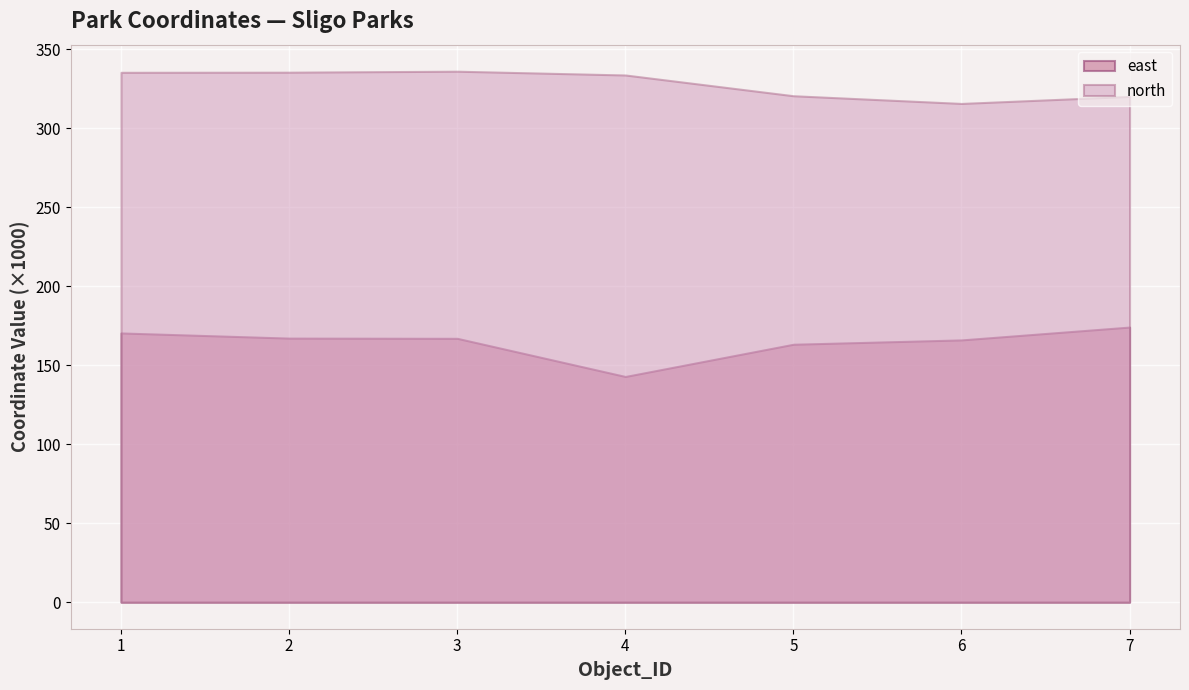

How many lines are shown in the chart?

2